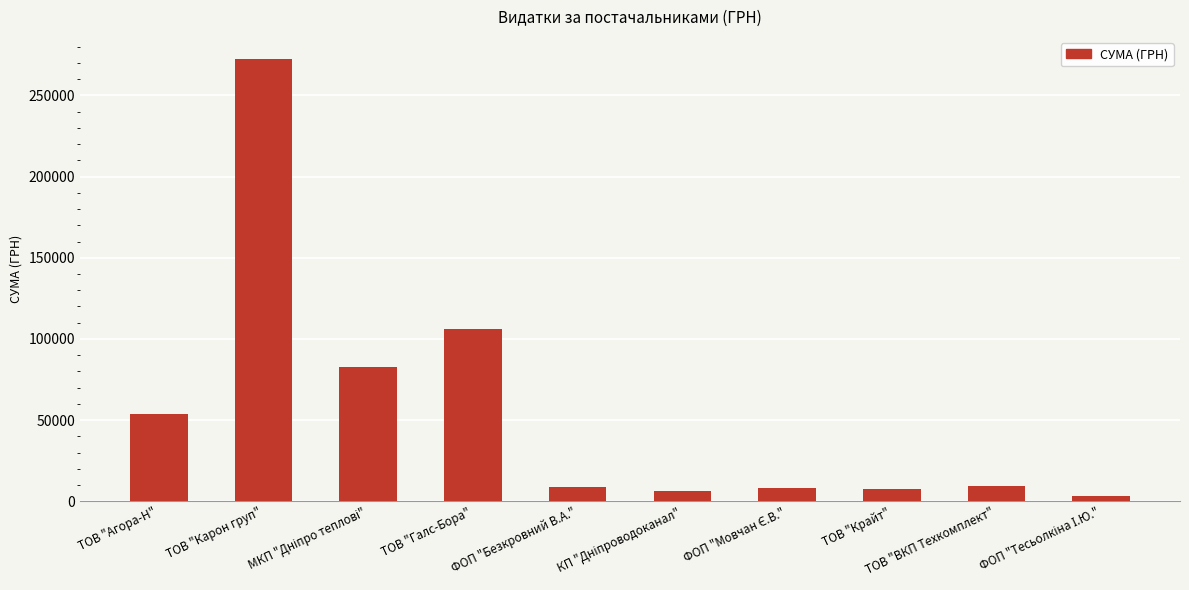

Are the bars grouped side by side (vs. stacked)?

No